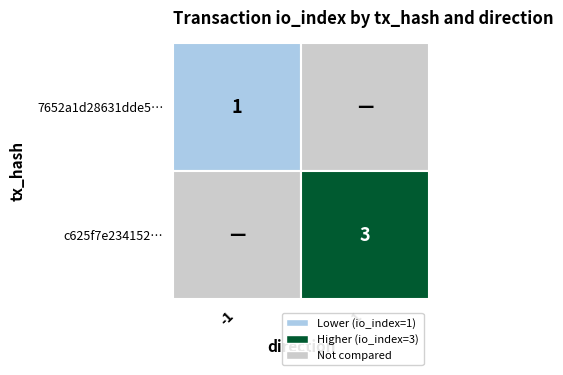

List the labels in order of 7652a1d28631dde53413685dea2437d71bcebff value, largest first.

1, 0